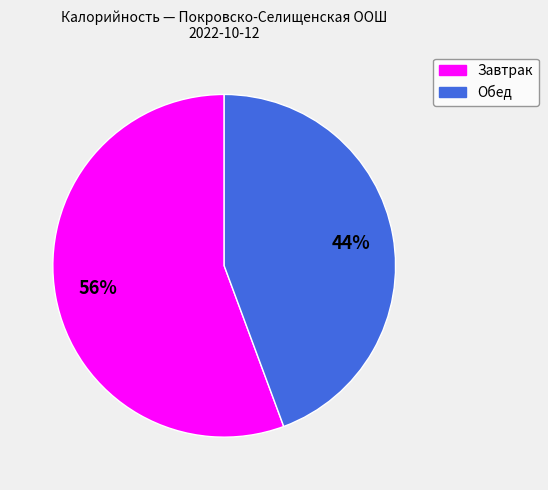

Count the number of slices in the pie.

2